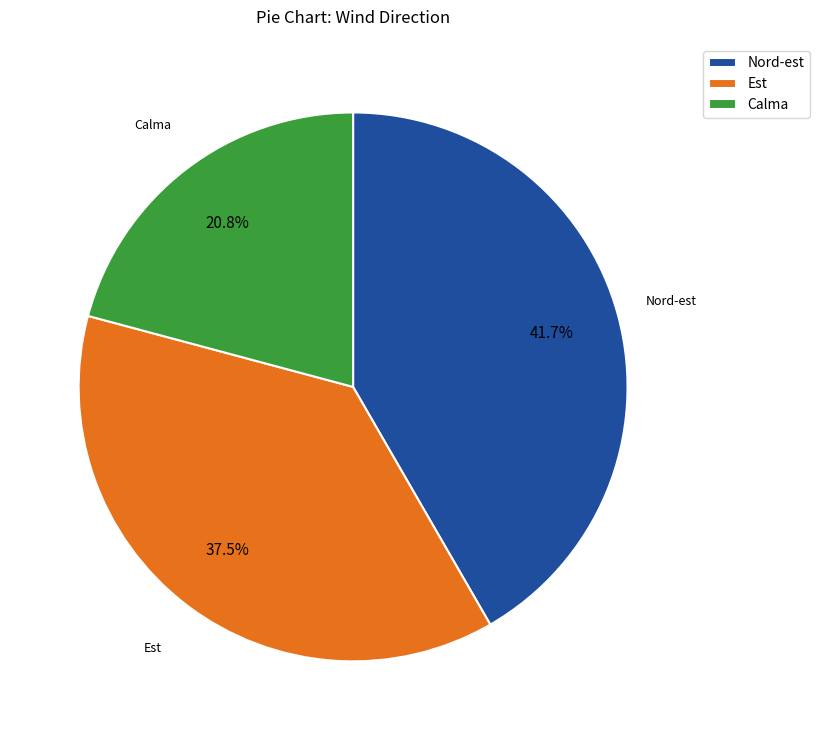

Approximately how many times larger is the value at Est compared to Calma?

1.8